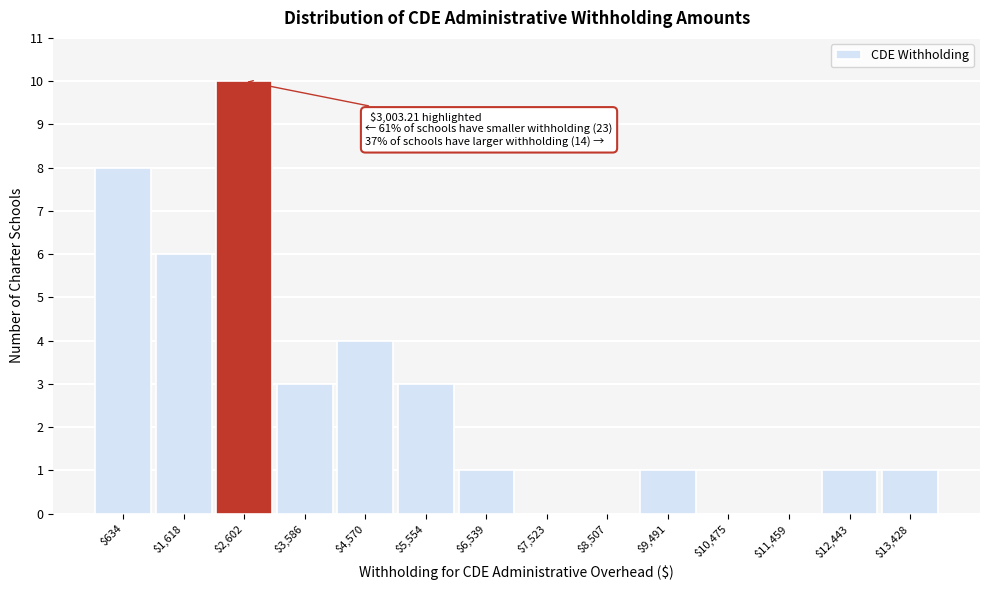

Over which range of the x-axis is the bar tallest?

2100 to 3100